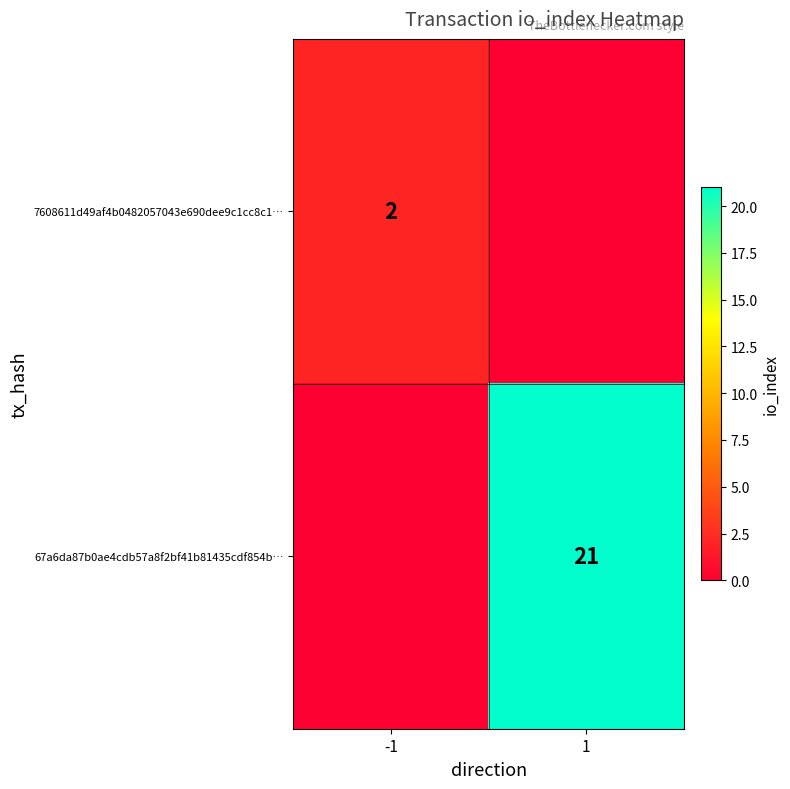

How many distinct data groups are displayed?

2